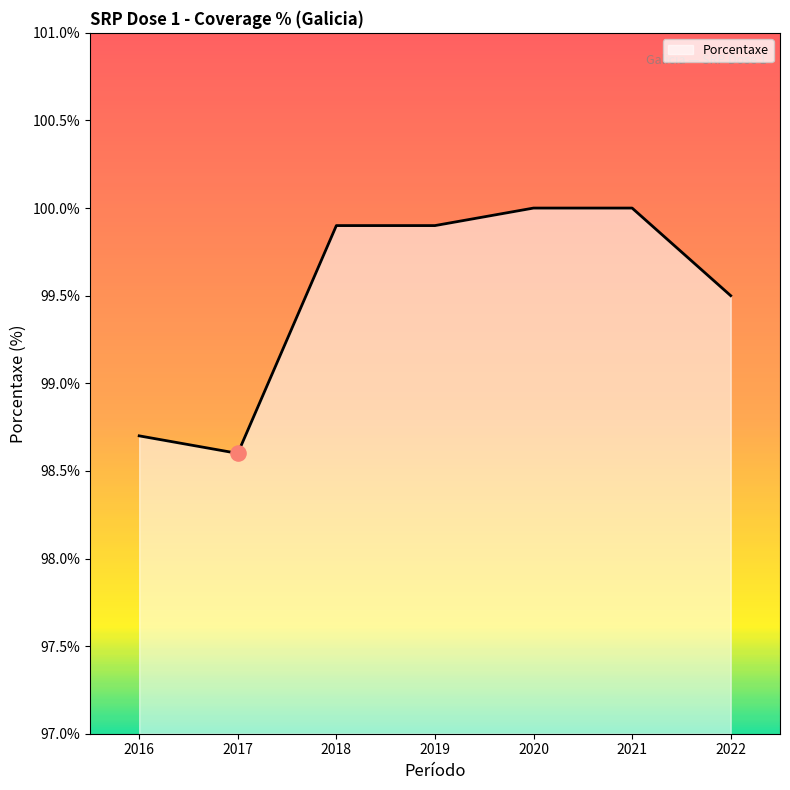

What is the change in value from 2017 to 2020?

+1.4